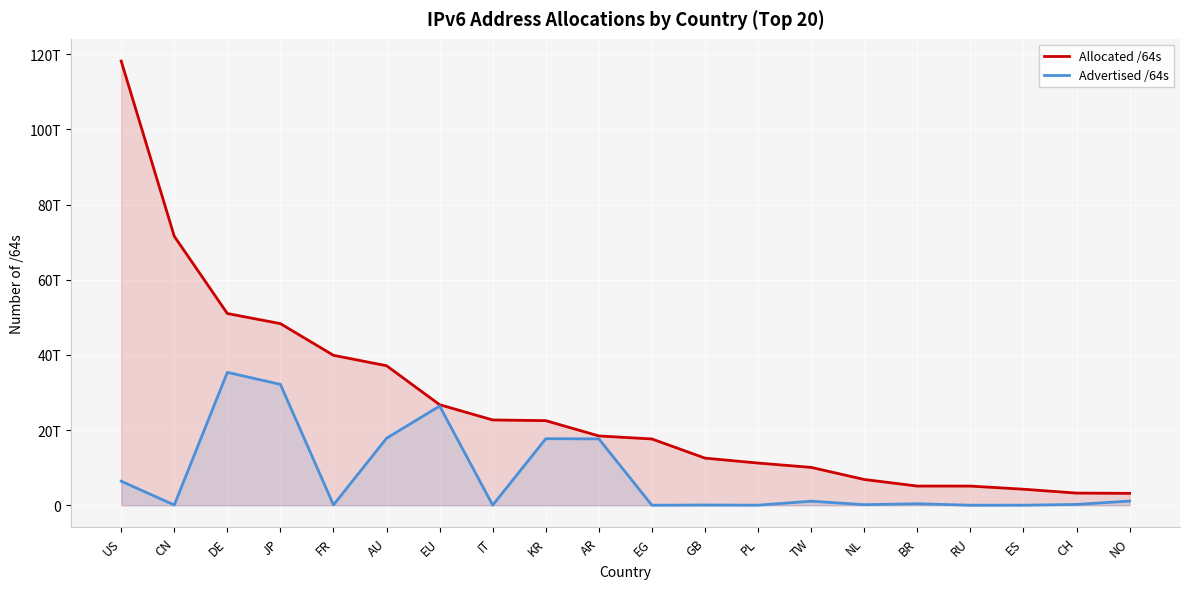

True or false: Advertised /64s and Allocated /64s intersect in this chart.

False